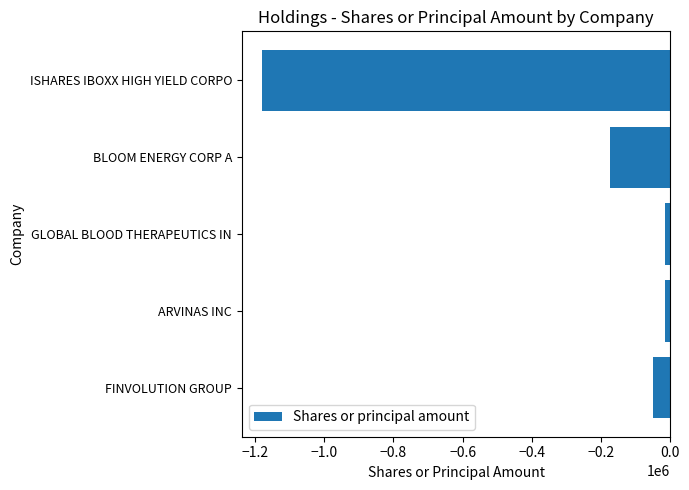

What is the difference between the second highest and minimum values?

1164667